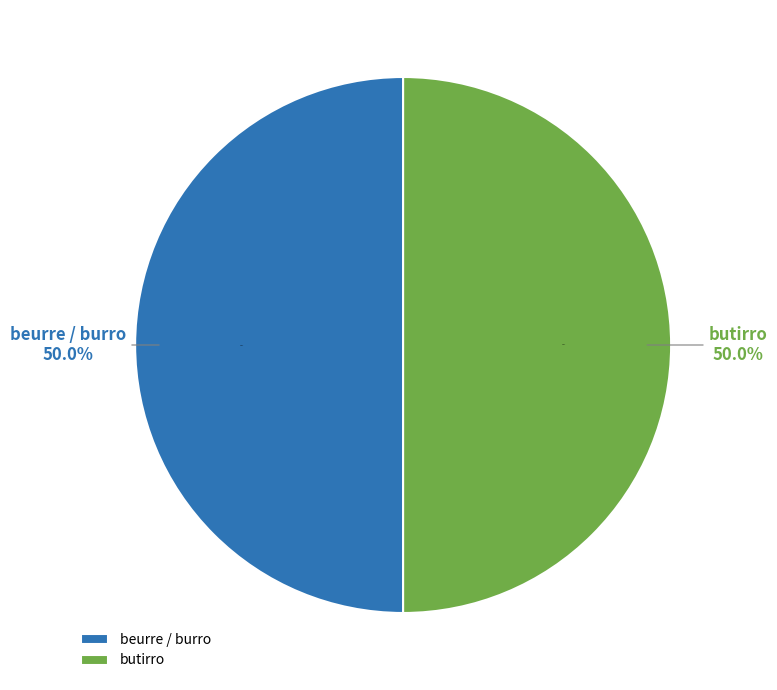

How many slices are in this pie chart?

2